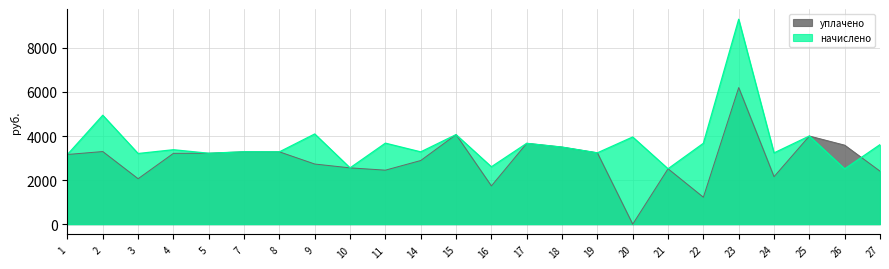

How many times do начислено and уплачено cross each other?

1